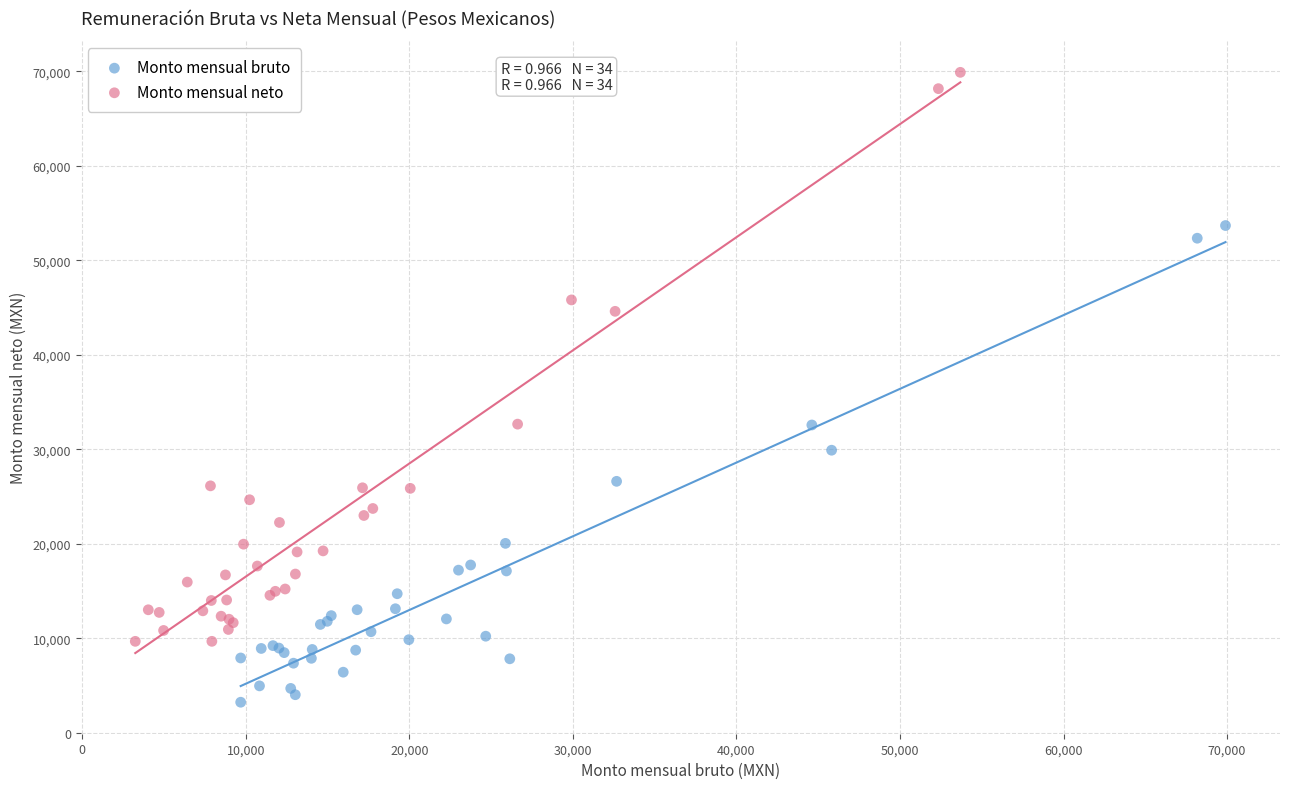

Which series reaches the maximum Y coordinate?

Monto mensual neto